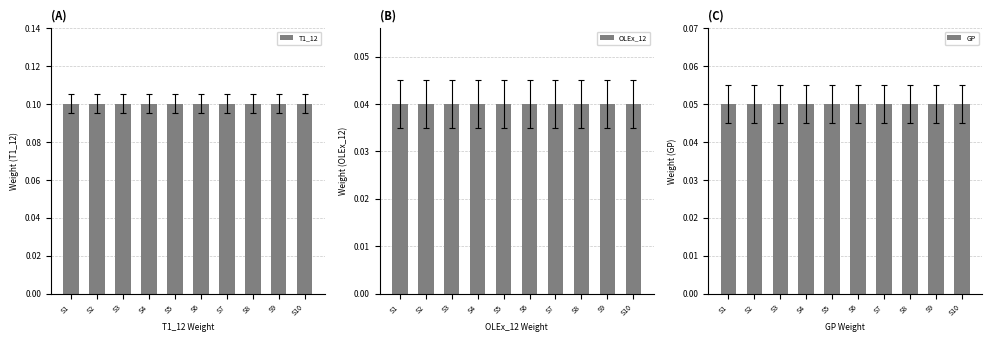

What is the sum of all T1_12 values?

1.0